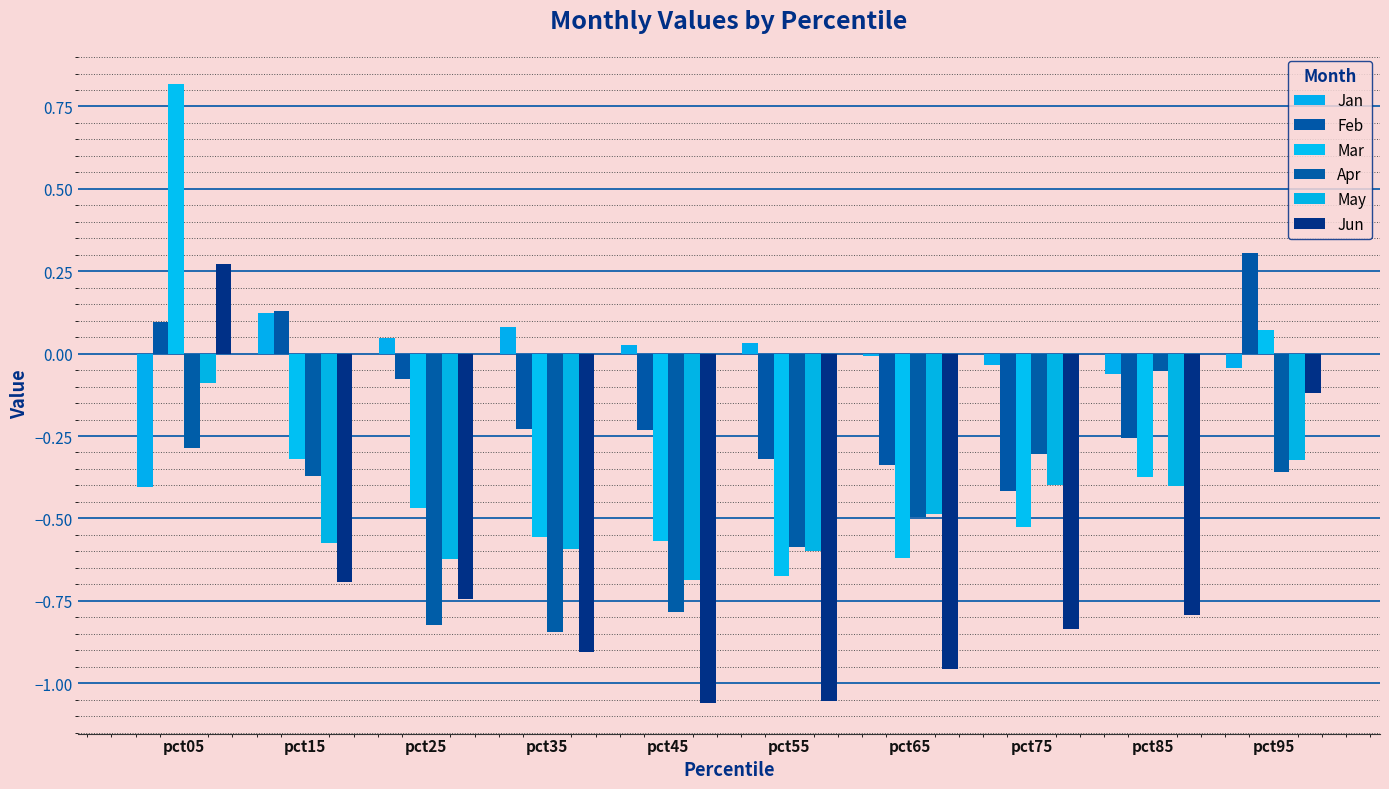

What is the value of the Jun bar at the 3rd from the left?

-0.7